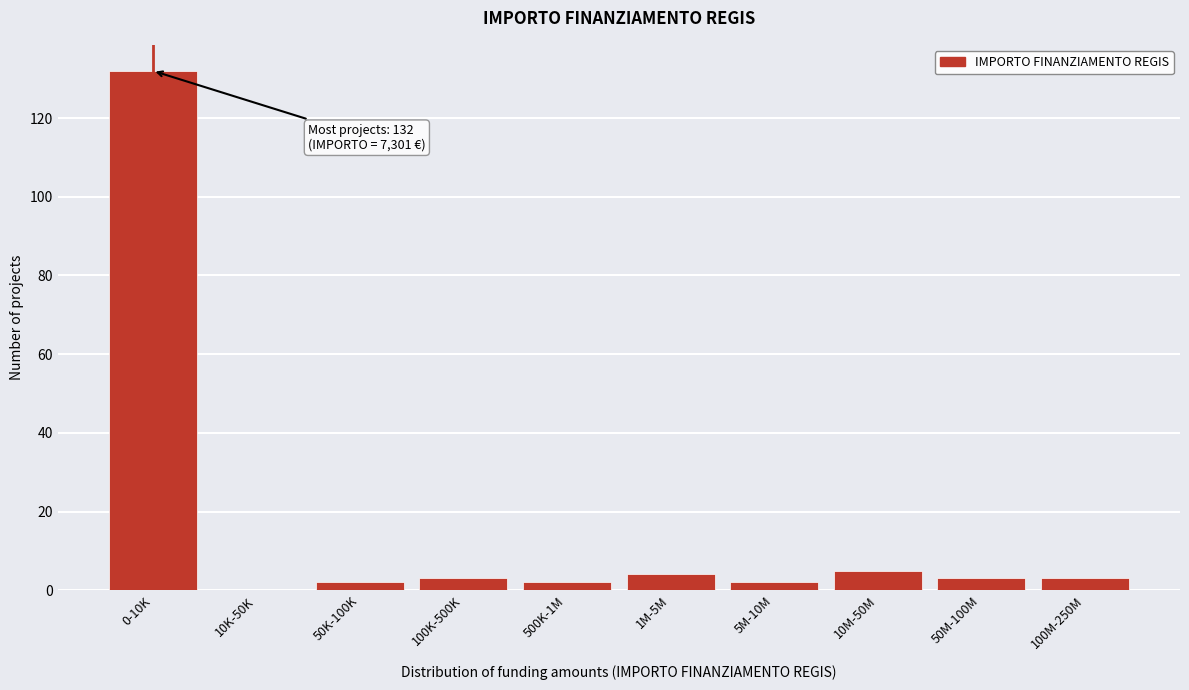

Reading left to right, transcribe all the data shown in this chart.

0-10K=132	10K-50K=0	50K-100K=2	100K-500K=3	500K-1M=2	1M-5M=4	5M-10M=2	10M-50M=5	50M-100M=3	100M-250M=3